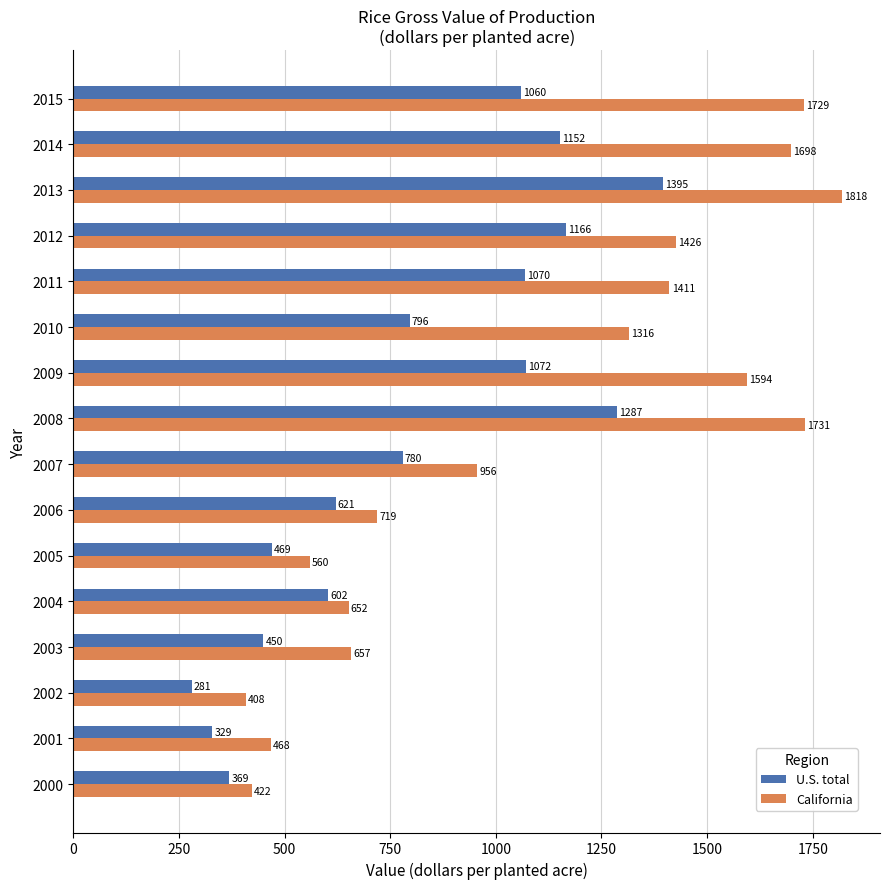

Which category has the lowest value in the U.S. total series?

2002